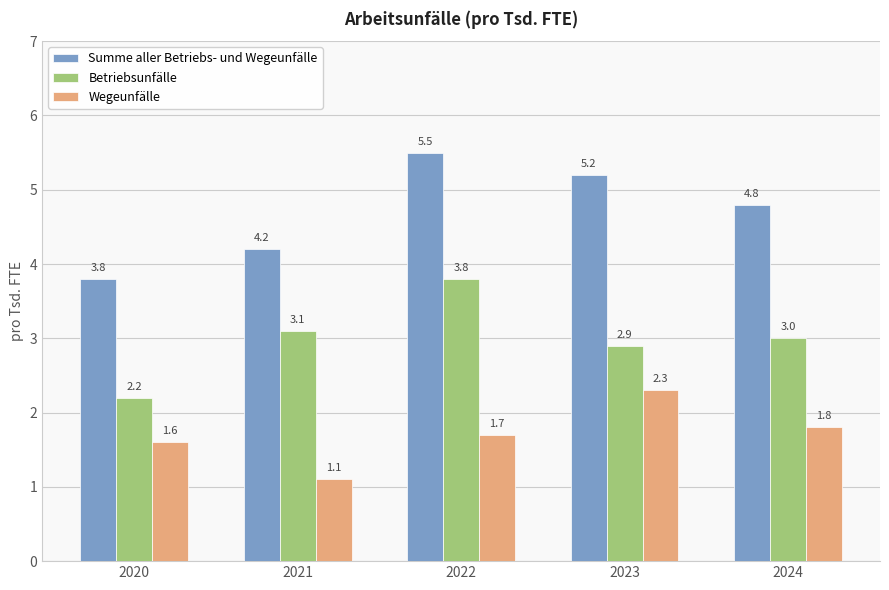

What is the total value across all series at 2021?

8.4